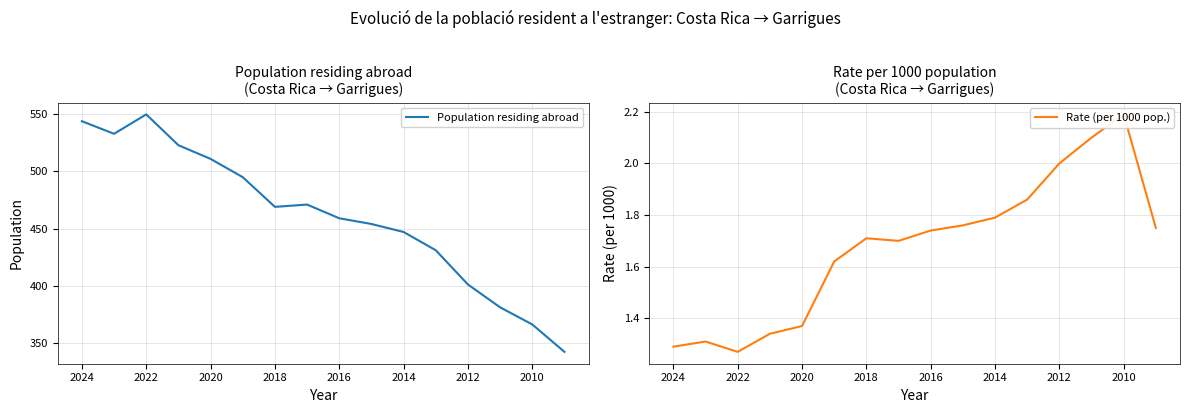

True or false: Population residing abroad and Rate (per 1000 pop.) intersect in this chart.

False